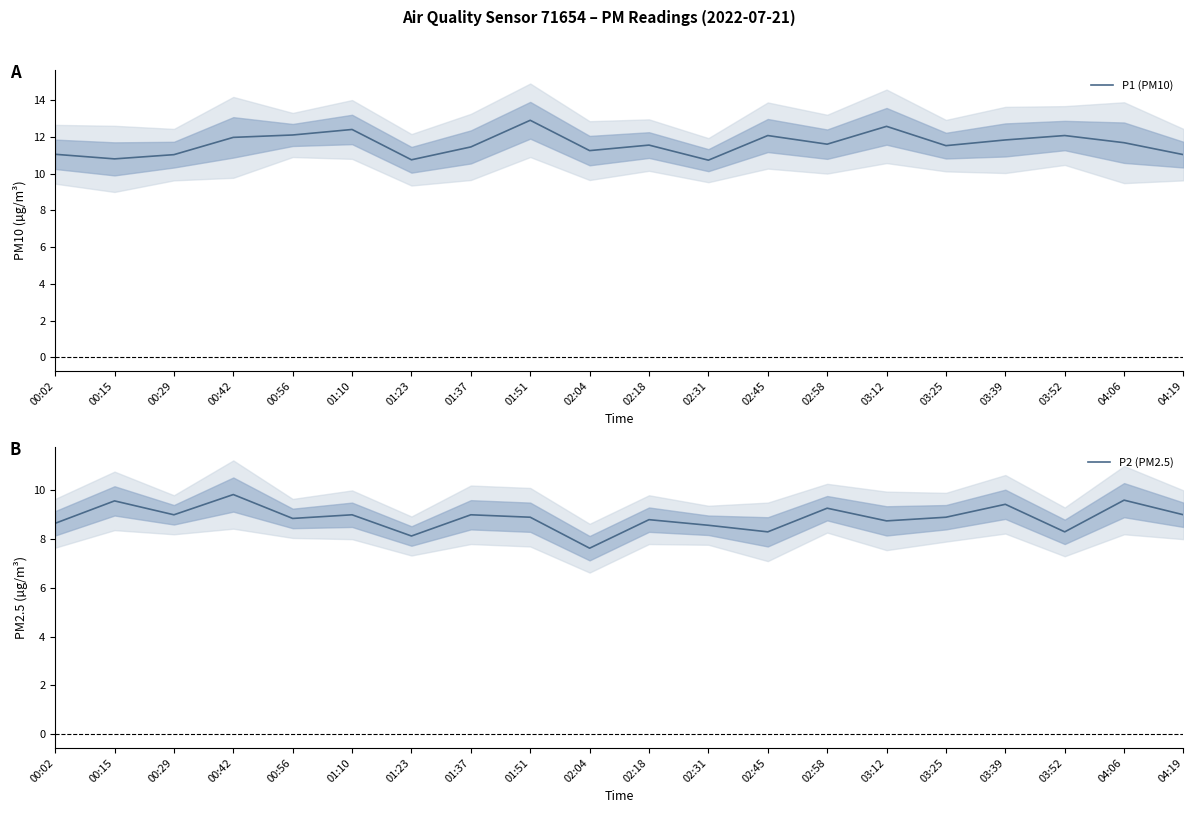

Reading left to right, what are all the values shown in this chart?

P1 (PM10): 11.1	10.8	11.0	12.0	12.1	12.4	10.8	11.4	12.9	11.2	11.6	10.7	12.1	11.6	12.6	11.5	11.8	12.1	11.7	11.0
P2 (PM2.5): 8.7	9.6	9.0	9.8	8.8	9.0	8.1	9.0	8.9	7.6	8.8	8.6	8.3	9.3	8.8	8.9	9.4	8.3	9.6	9.0